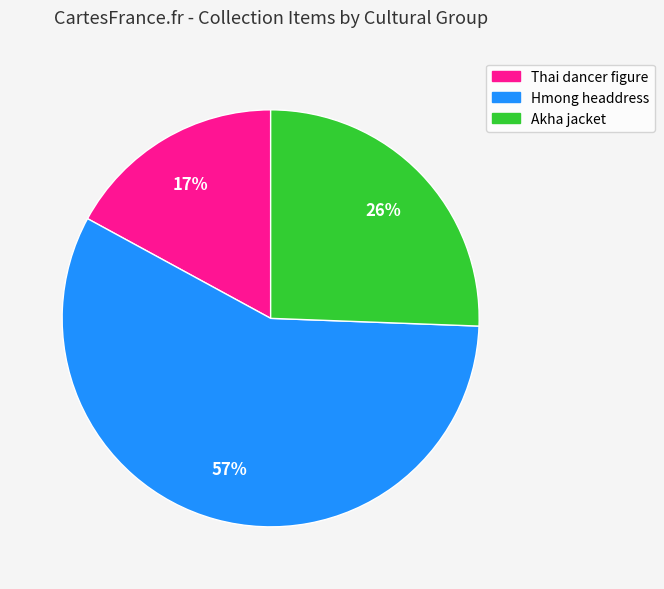

Is there any slice that represents more than half of the pie?

Yes